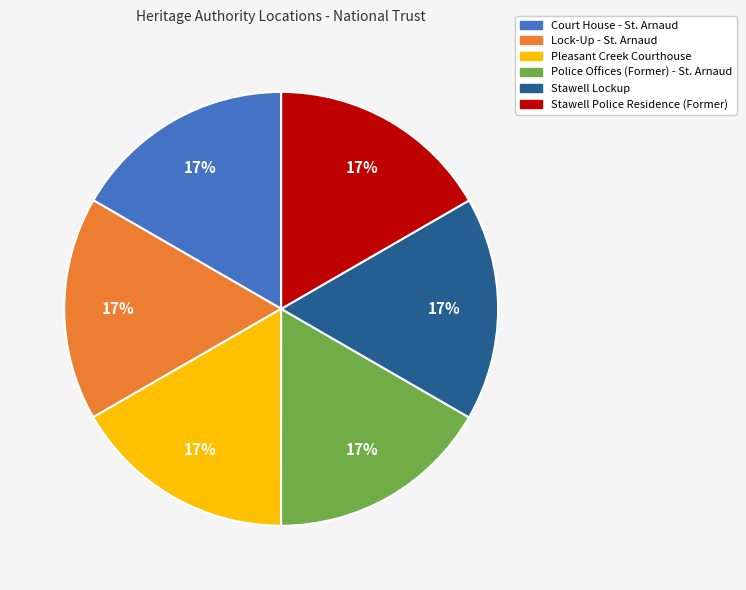

To the nearest percent, what is the combined percentage of Stawell Police Residence (Former) and Pleasant Creek Courthouse?

33%